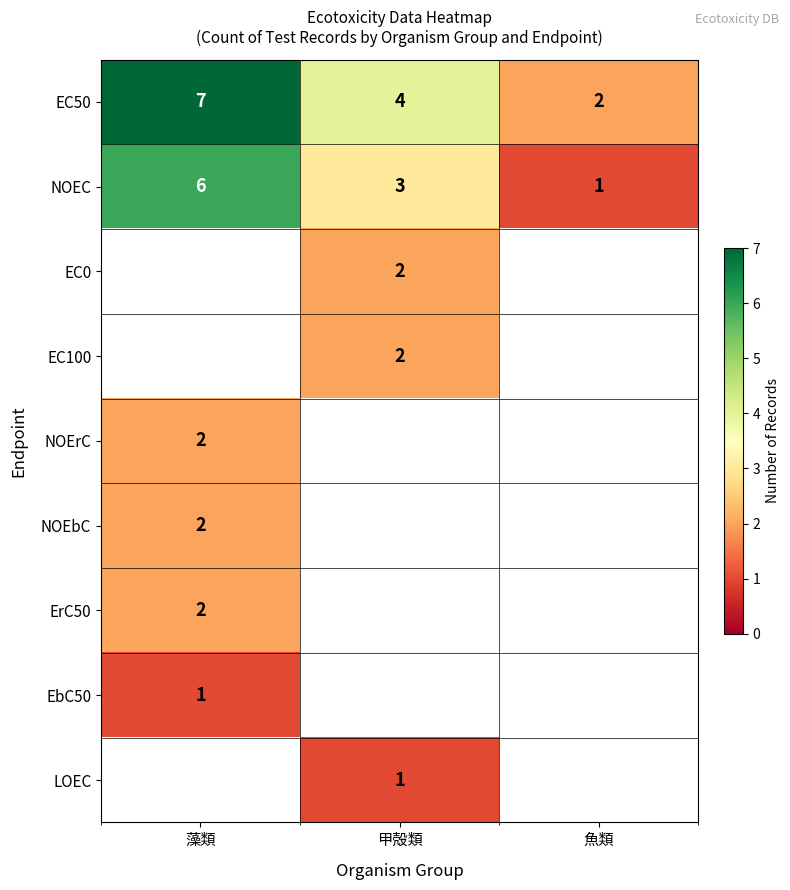

What is the difference between the maximum and second lowest values in the EC50 series?

3